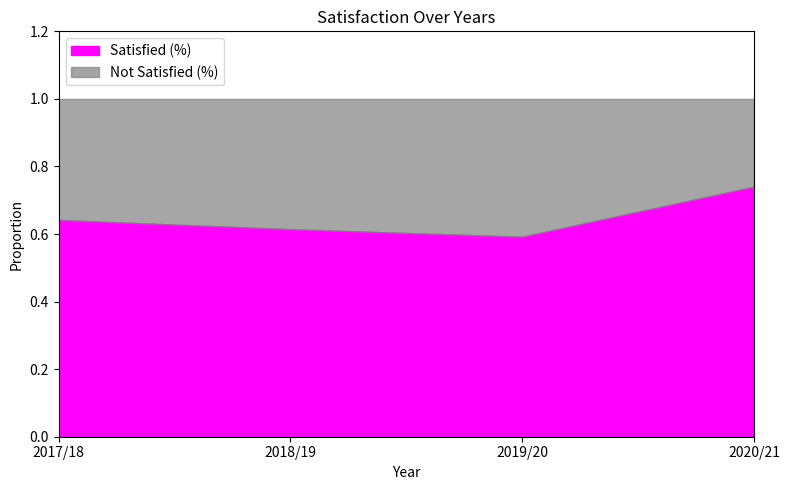

What is the label of the 3rd point from the right?

2018/19